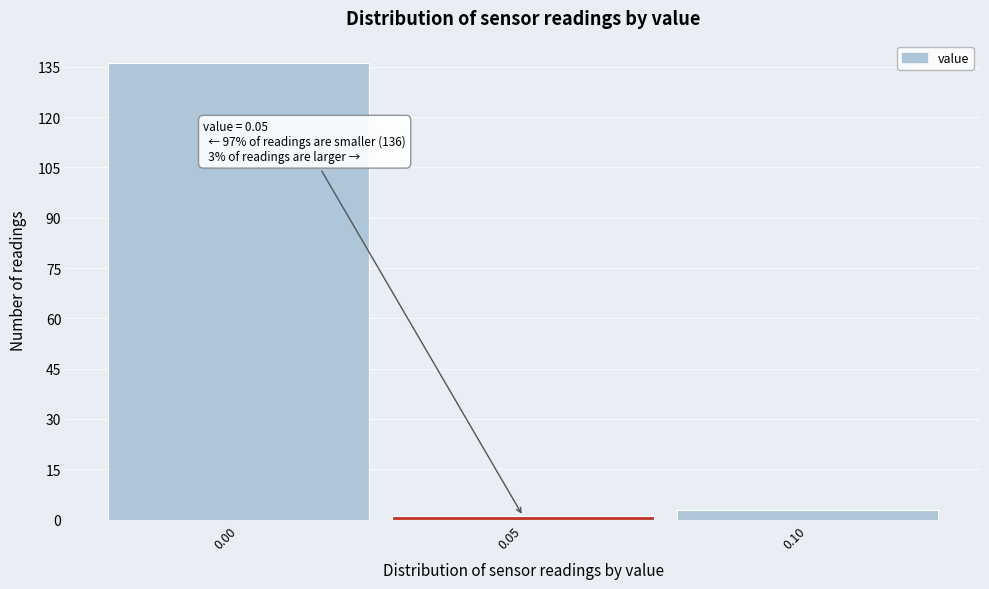

Over which range of the x-axis is the bar tallest?

-0.025 to 0.025